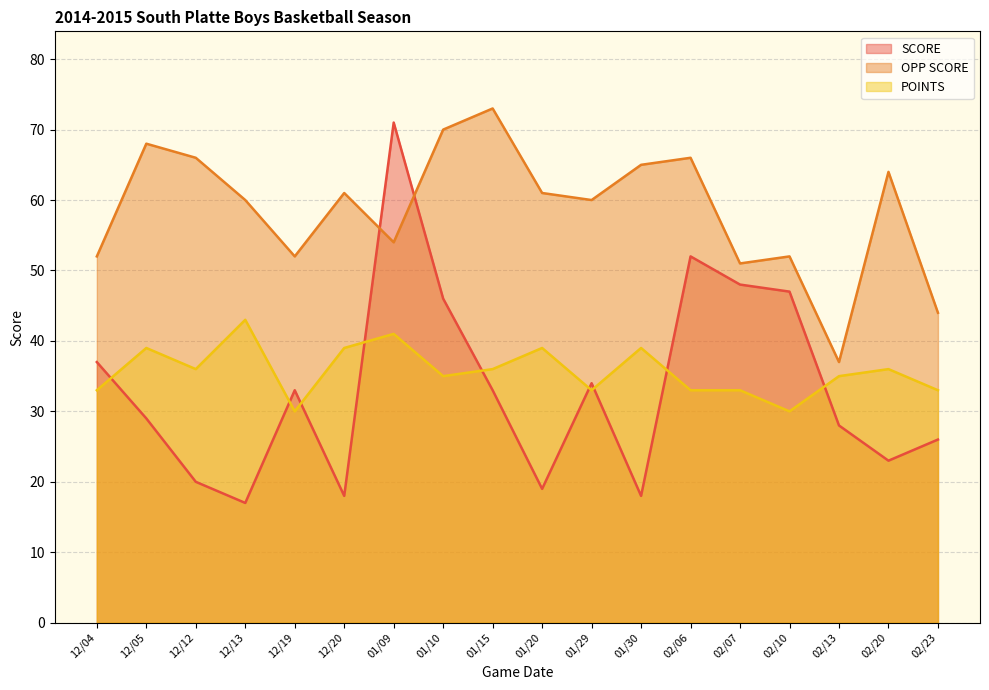

Reading left to right, what are all the values shown in this chart?

SCORE: 37	29	20	17	33	18	71	46	33	19	34	18	52	48	47	28	23	26
OPP SCORE: 52	68	66	60	52	61	54	70	73	61	60	65	66	51	52	37	64	44
POINTS: 33	39	36	43	30	39	41	35	36	39	33	39	33	33	30	35	36	33